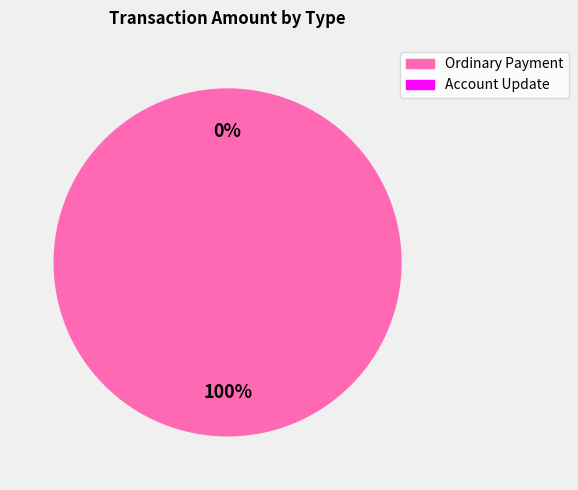

Combined, what portion of the pie is Account Update and Ordinary Payment?

100.0%